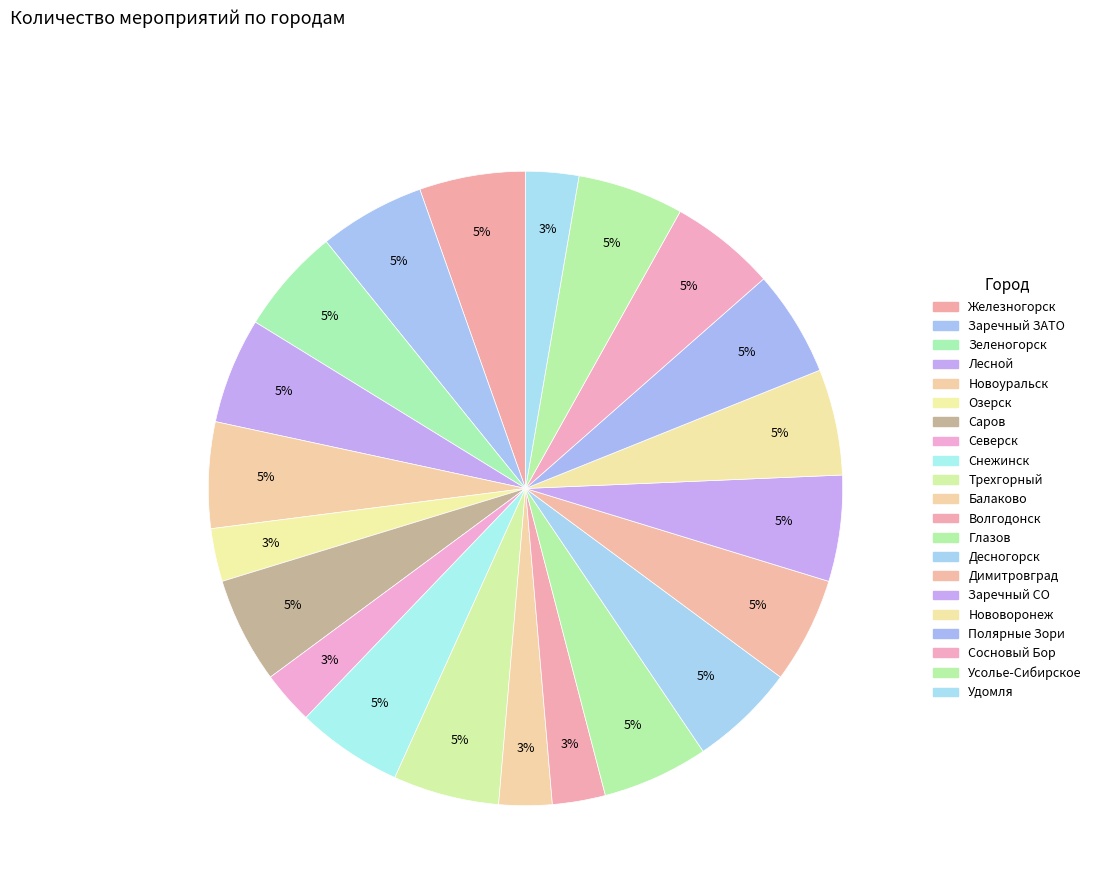

How many segments does this pie chart have?

21